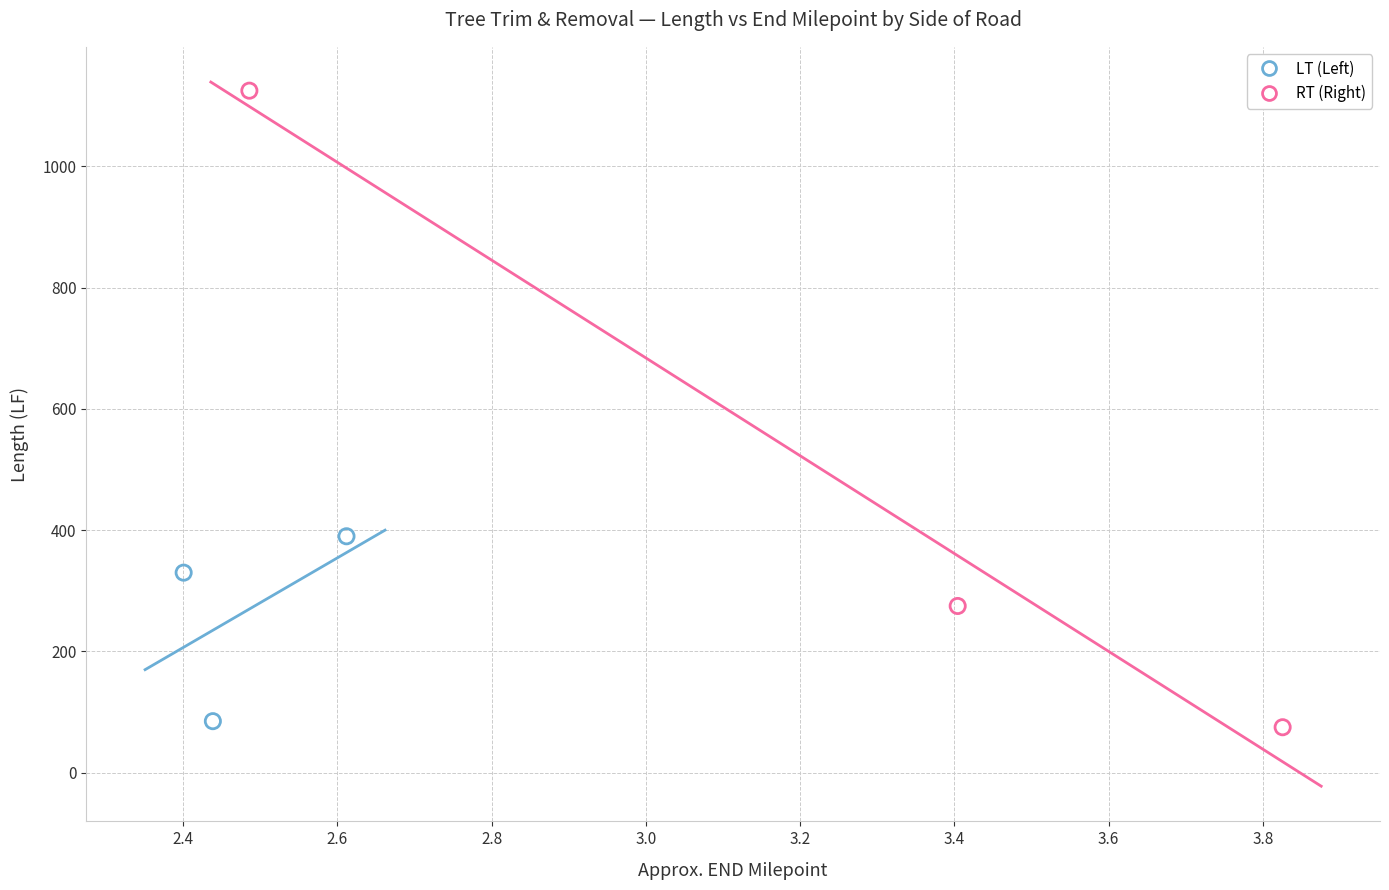

What are all the series names shown in the legend?

LT (Left), RT (Right)